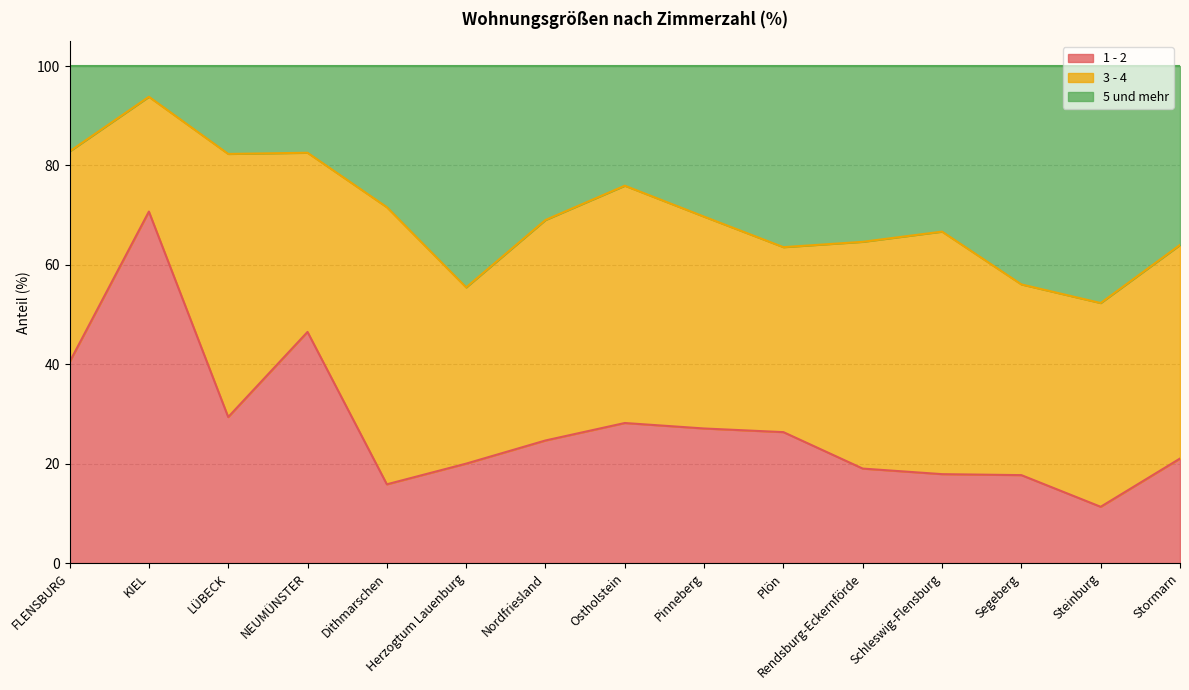

What is the label of the 1st point from the left?

FLENSBURG